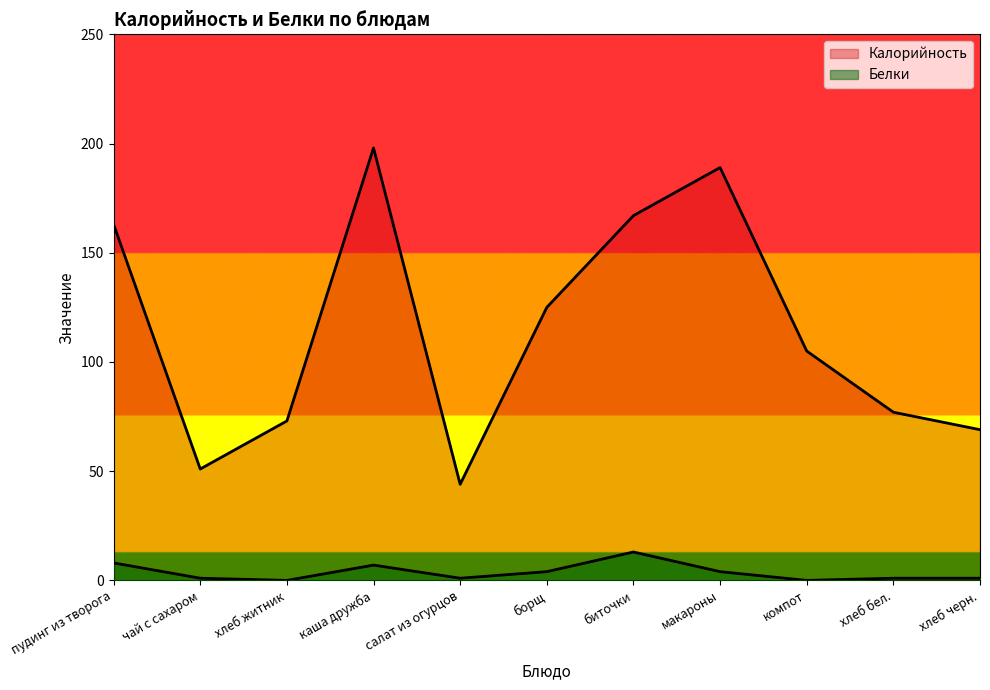

Which has a higher value, чай с сахаром or пудинг из творога?

пудинг из творога